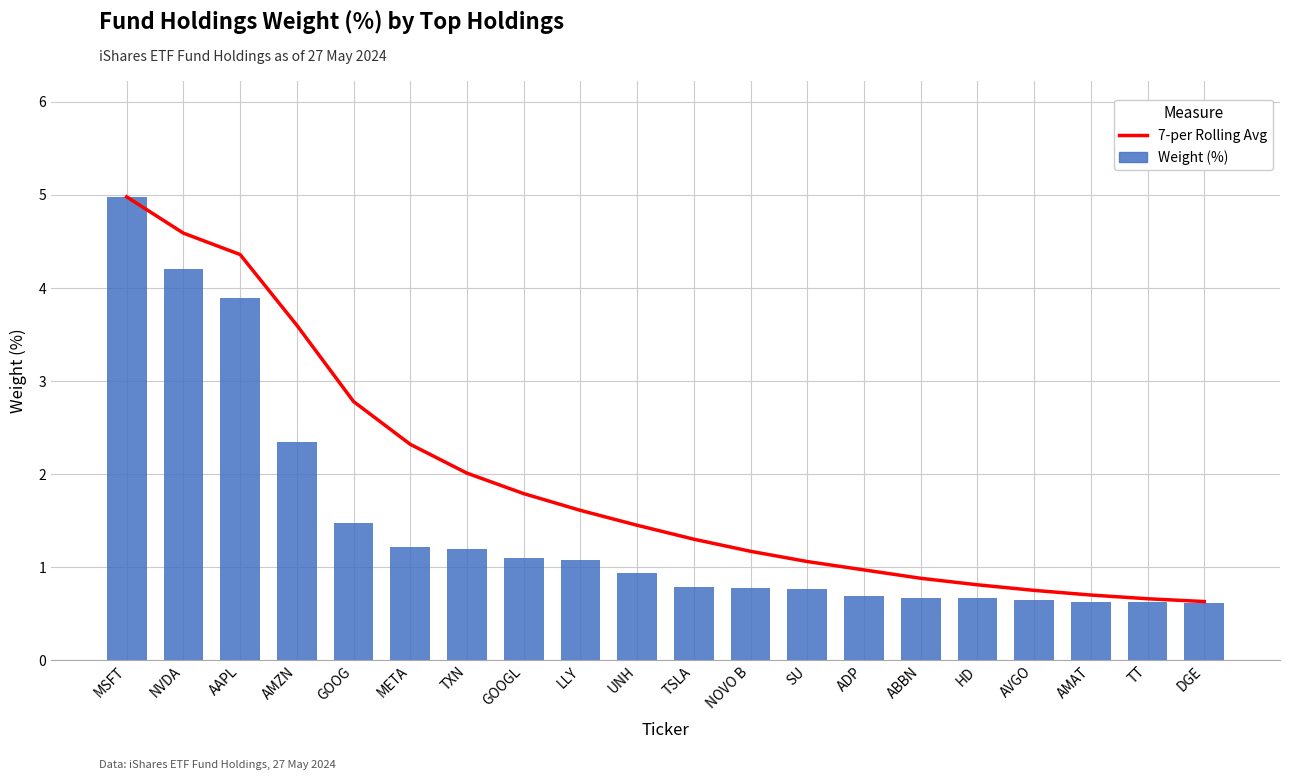

How many categories are shown in the chart?

20